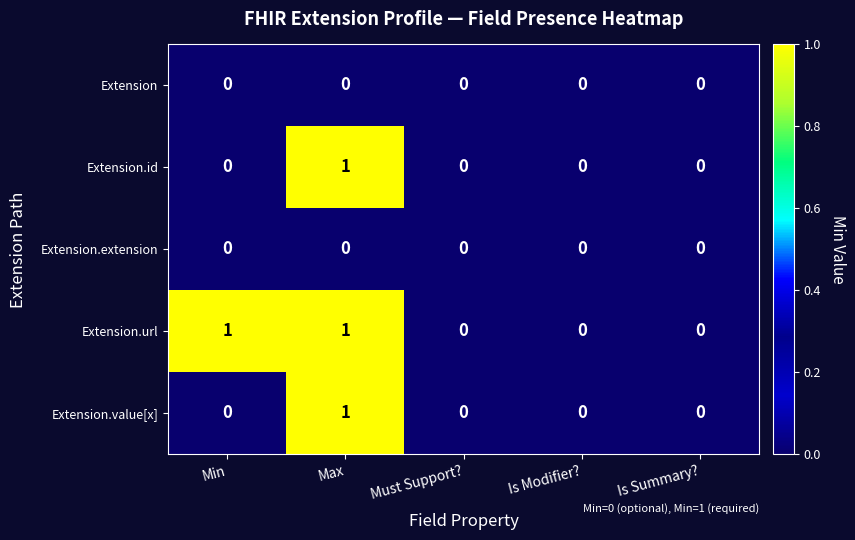

Reading left to right, list all the values displayed in this chart.

Extension: 0	0	0	0	0
Extension.id: 0	1	0	0	0
Extension.extension: 0	0	0	0	0
Extension.url: 1	1	0	0	0
Extension.value[x]: 0	1	0	0	0